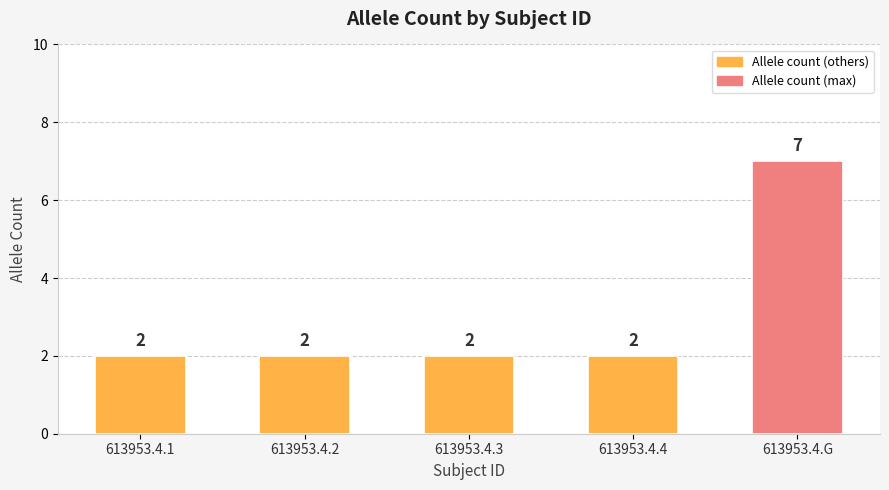

What position from the right is 613953.4.2?

4